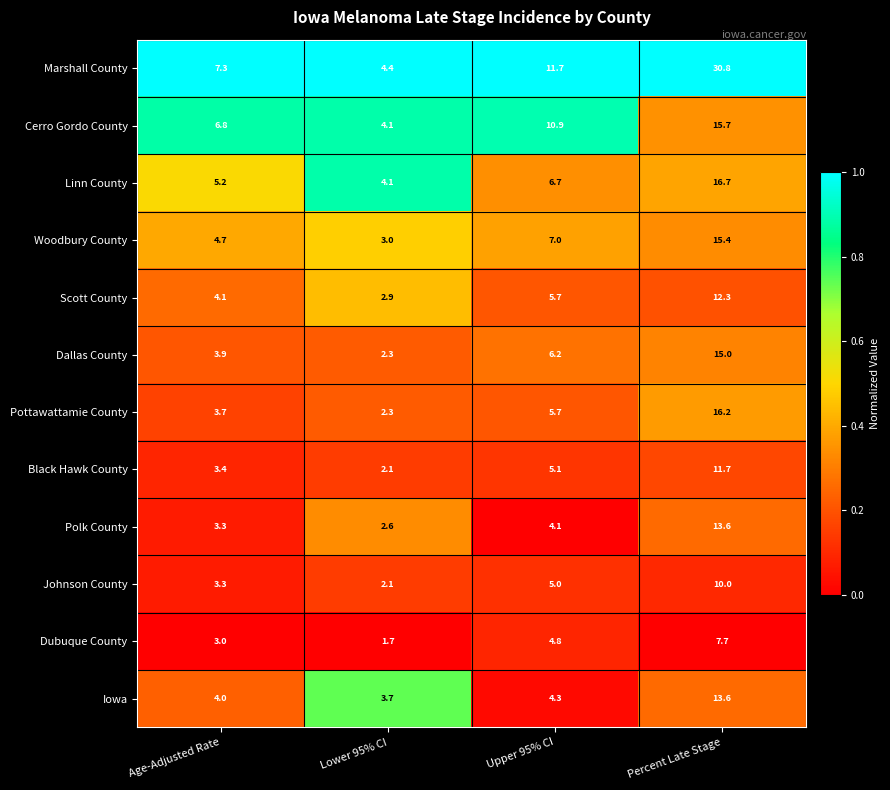

True or false: Pottawattamie County has a value of 3.7 at Age-Adjusted Rate.

True